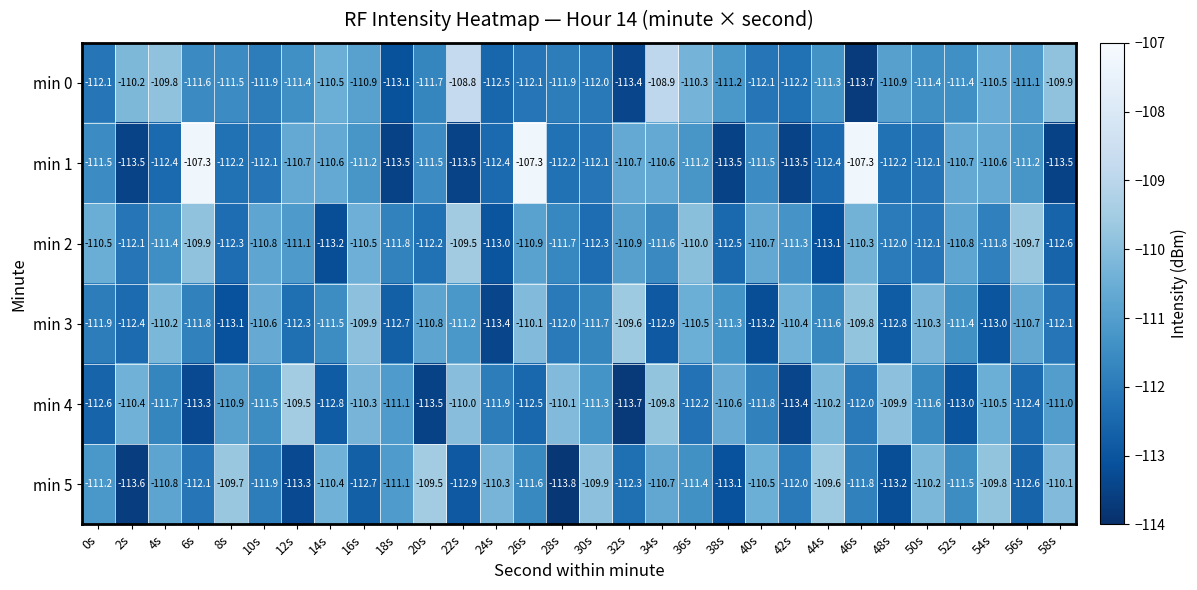

Is it true that min 4 equals -65.5 at 44s?

False